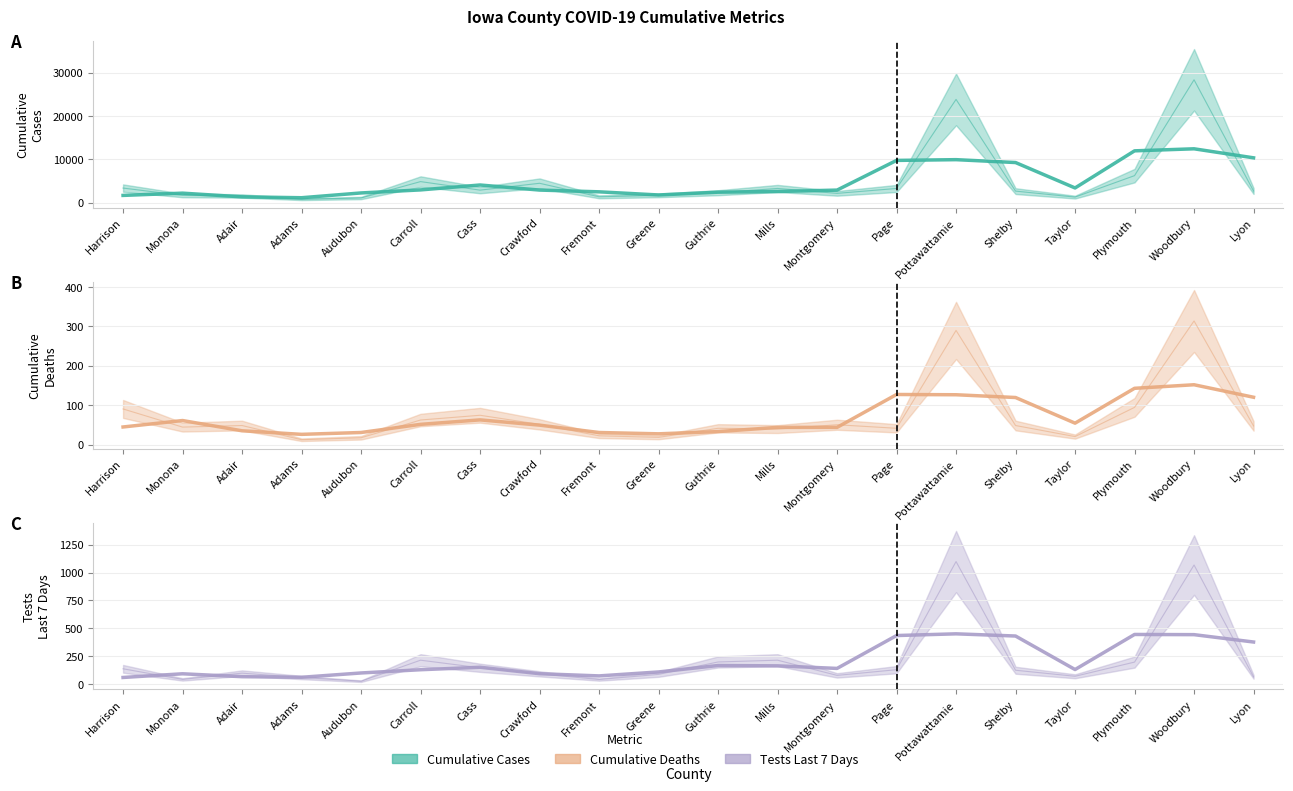

The Cumulative Cases (trend) series shows 1353.3 at Adair. True or false?

True